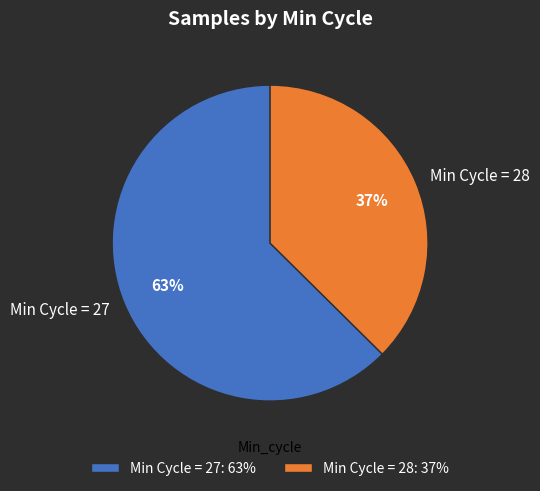

Is there a majority slice in this chart?

Yes